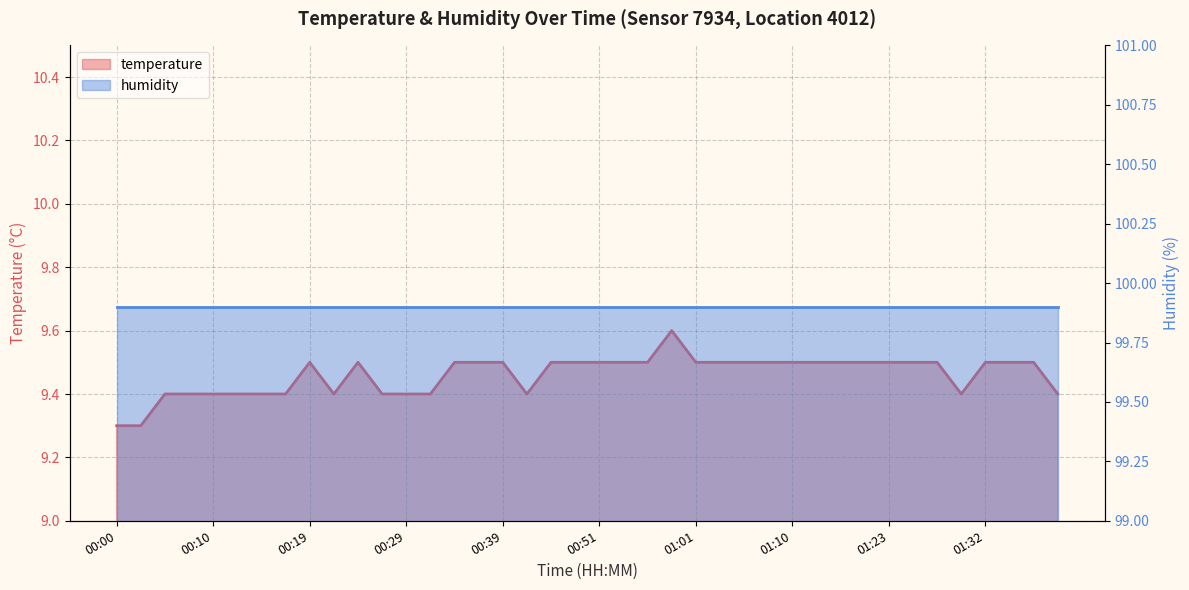

What is the maximum value shown in the chart?

9.6